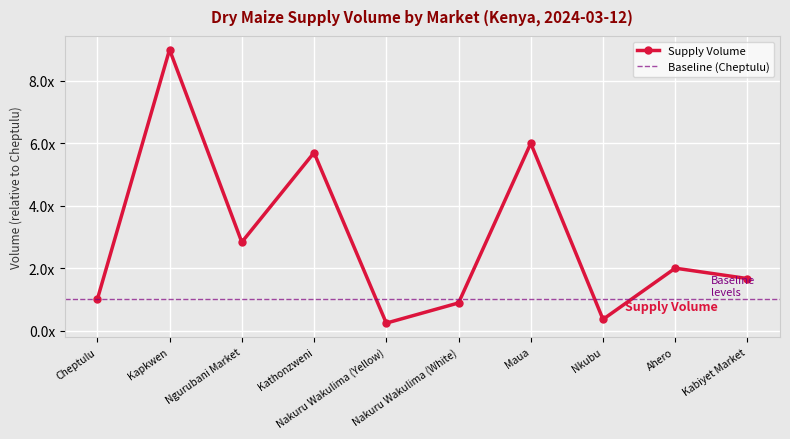

What is the average value?

3.0